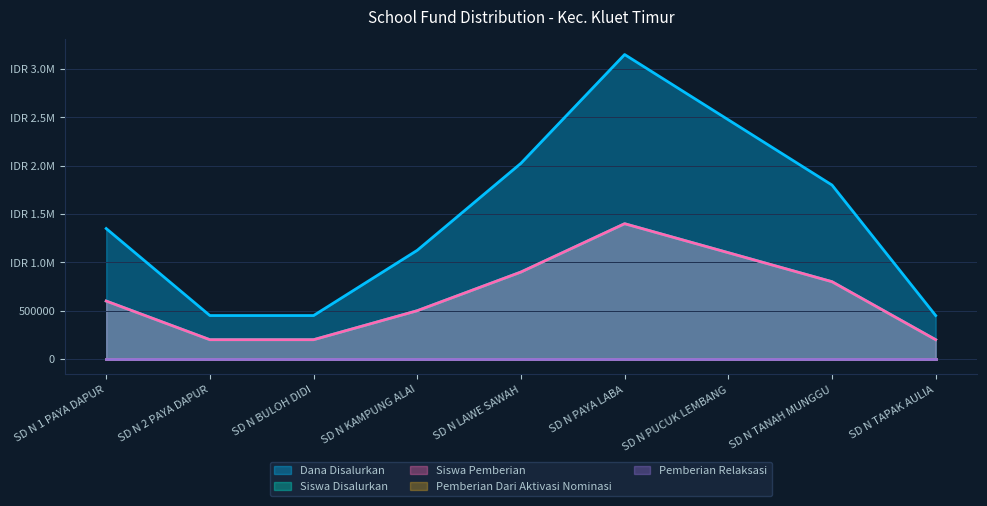

What is the label of the 3rd point from the right?

SD N PUCUK LEMBANG